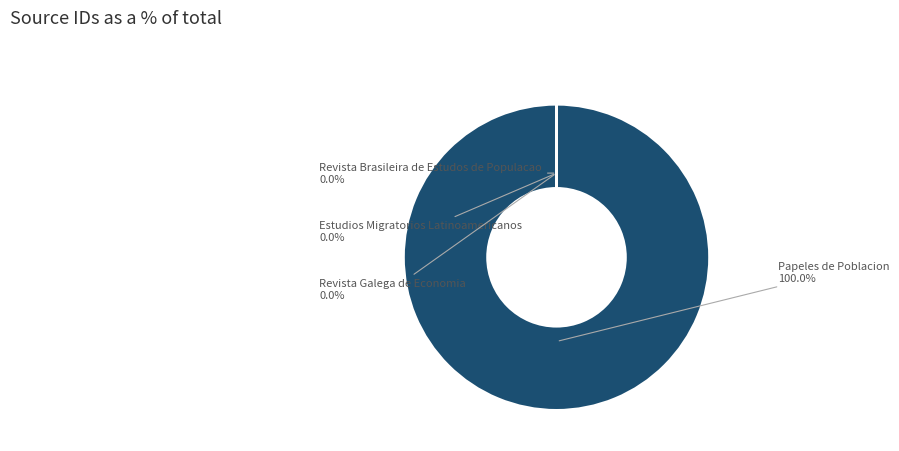

Which category has the biggest portion of the pie?

Papeles de Poblacion